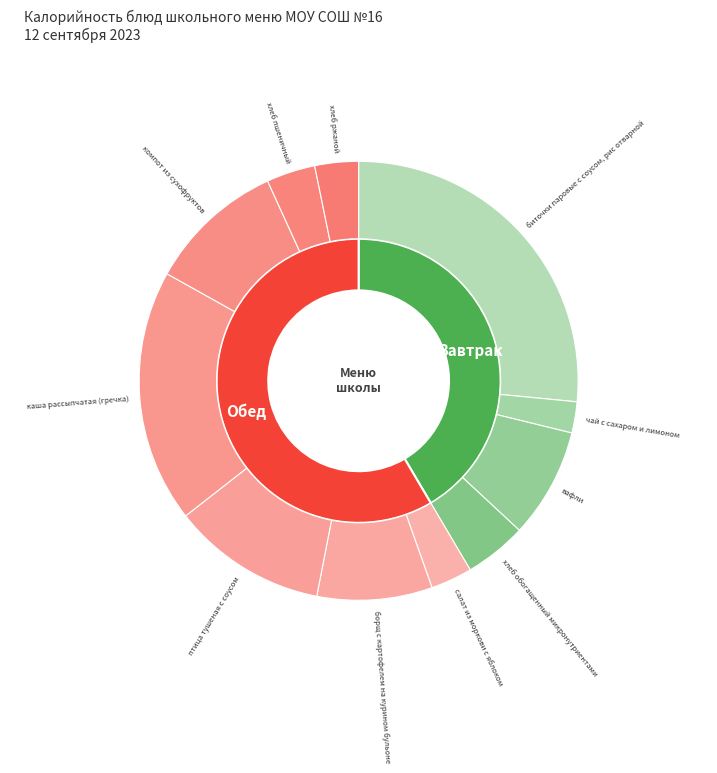

Approximately how many times larger is the value at птица тушеная с соусом compared to каша рассыпчатая (гречка)?

0.6